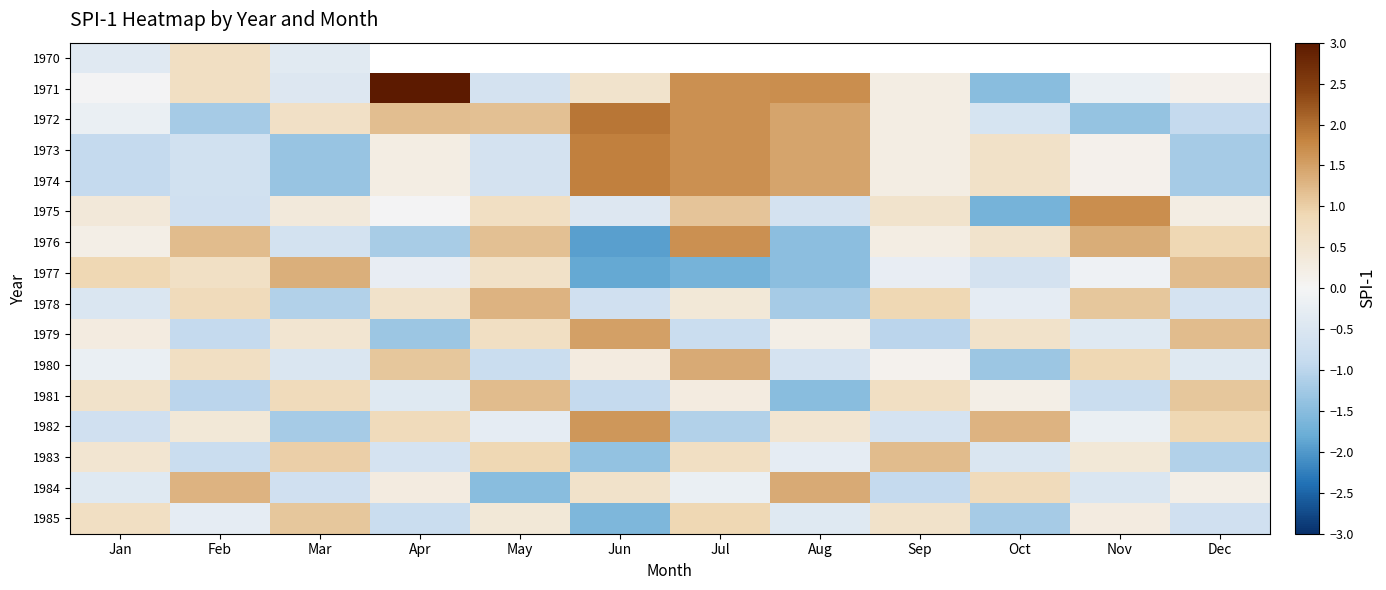

List the series in order of their overall mean, highest first.

1970, 1971, 1972, 1976, 1975, 1973, 1974, 1982, 1978, 1980, 1979, 1984, 1981, 1983, 1985, 1977